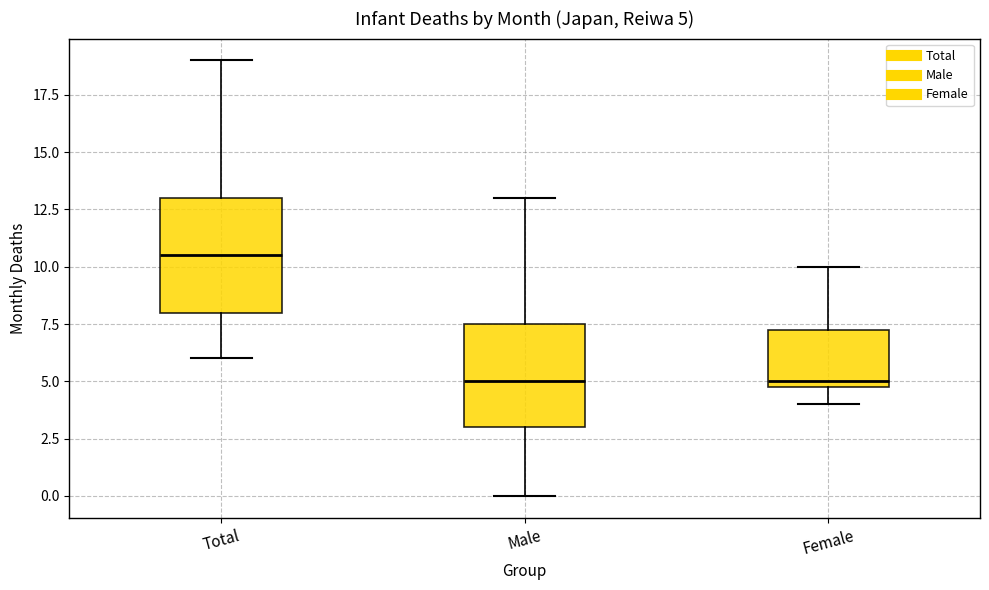

Which box has the highest median line?

Total